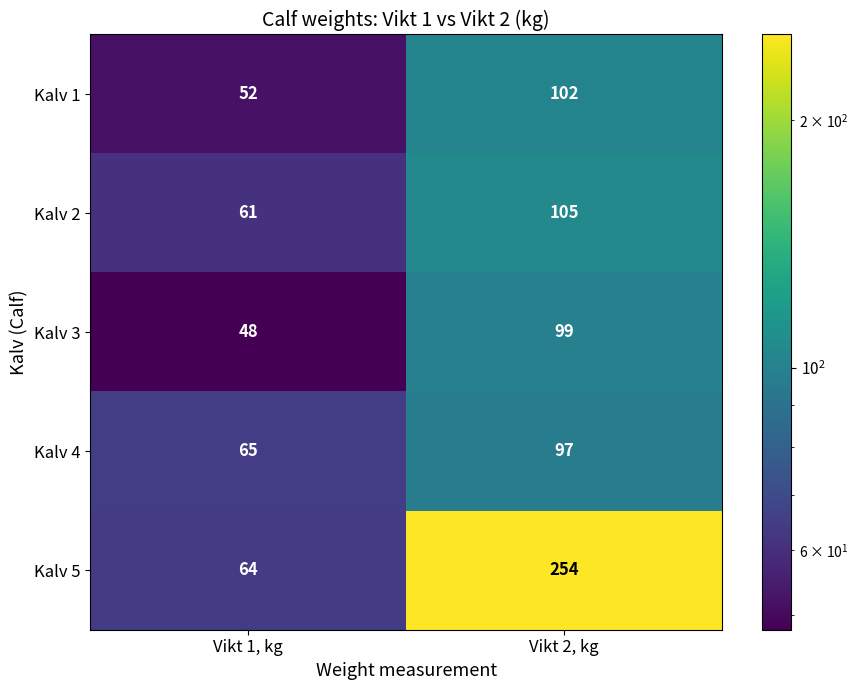

What is the sum of the Kalv 3 values at Vikt 2, kg and Vikt 1, kg?

147